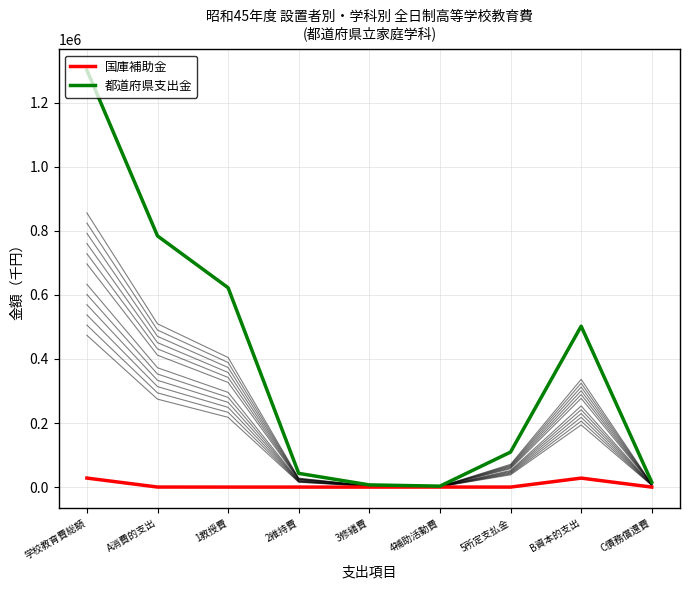

Does the chart have visible grid lines?

Yes